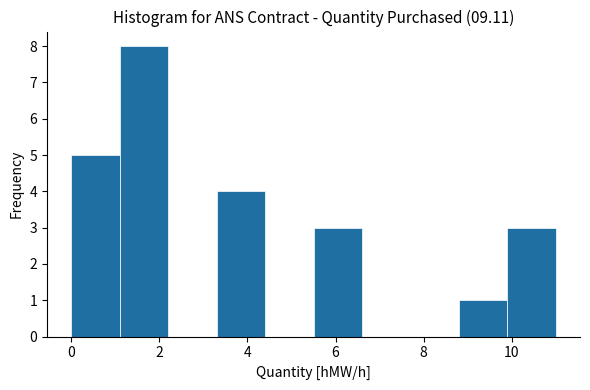

Reading left to right, list every bar in this chart as the range it spans on the x-axis followed by its height. Neither the bar edges nor the heights are printed on the chart, so give them approximately, as read against the axes.

0.0 to 1.1: 5
1.1 to 2.2: 8
2.2 to 3.3: 0
3.3 to 4.4: 4
4.4 to 5.5: 0
5.5 to 6.6: 3
6.6 to 7.7: 0
7.7 to 8.8: 0
8.8 to 9.9: 1
9.9 to 11.0: 3